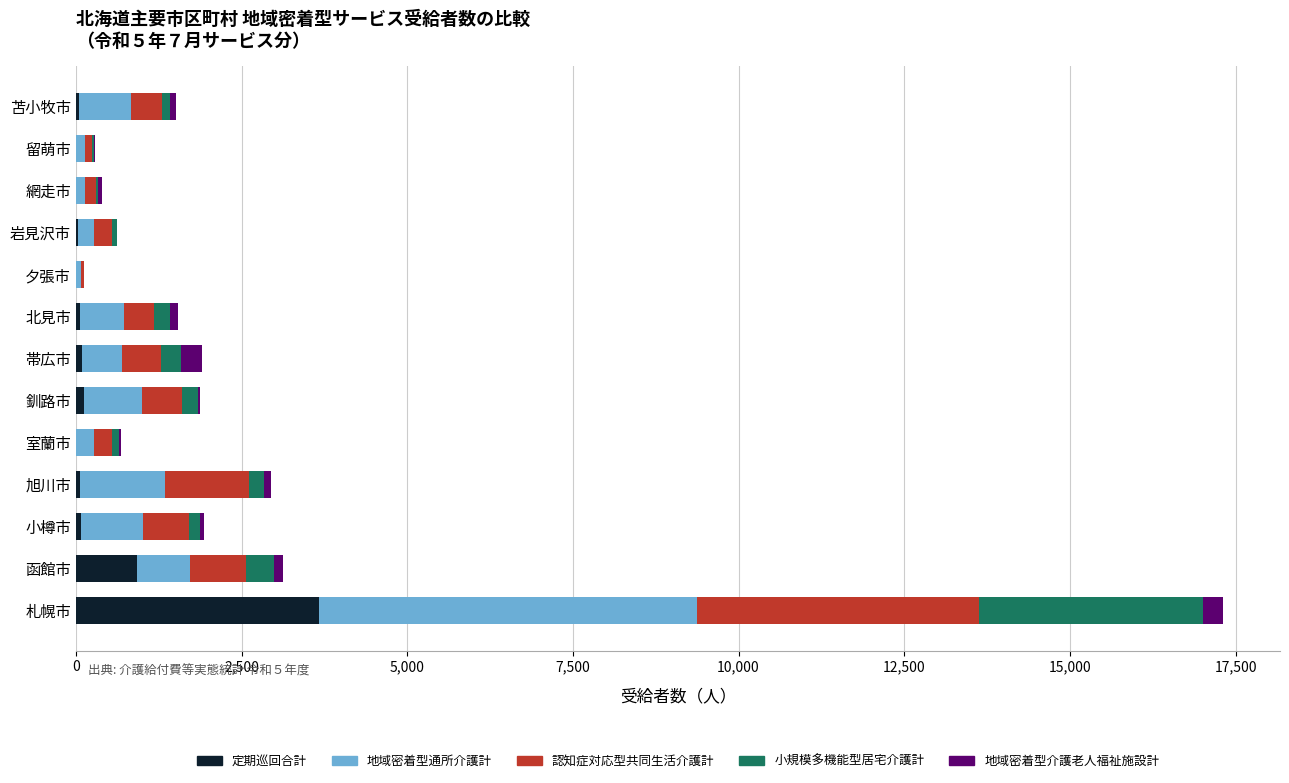

What is the maximum value for 定期巡回合計?

3664